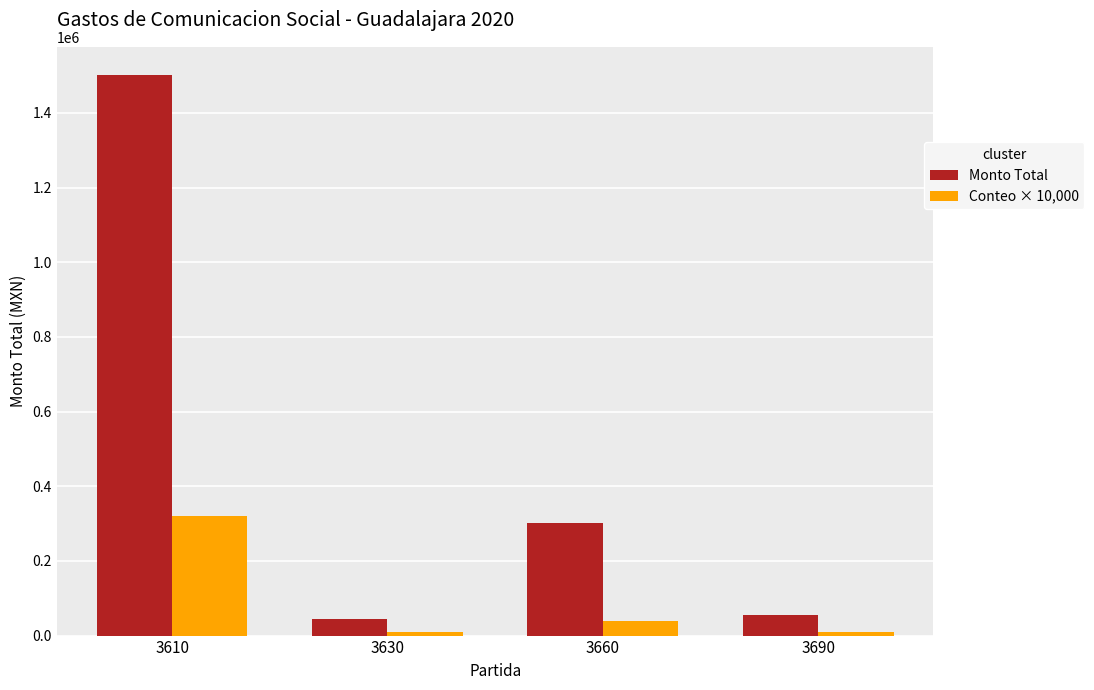

What is the minimum value shown in the chart?

10000.0